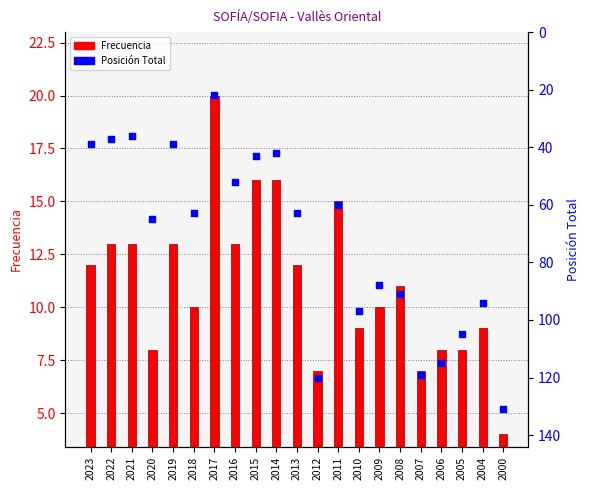

Is the value of Posición Total at 2010 greater than the value of Frecuencia at 2005?

Yes